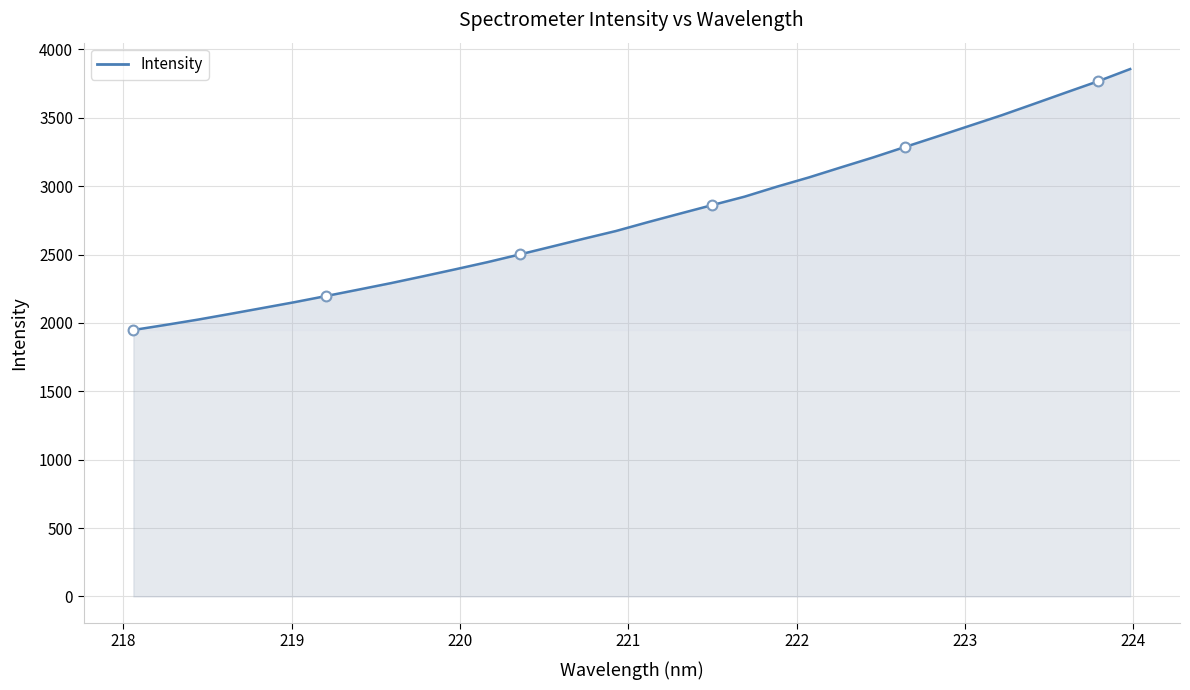

What is the minimum value shown in the chart?

1948.1